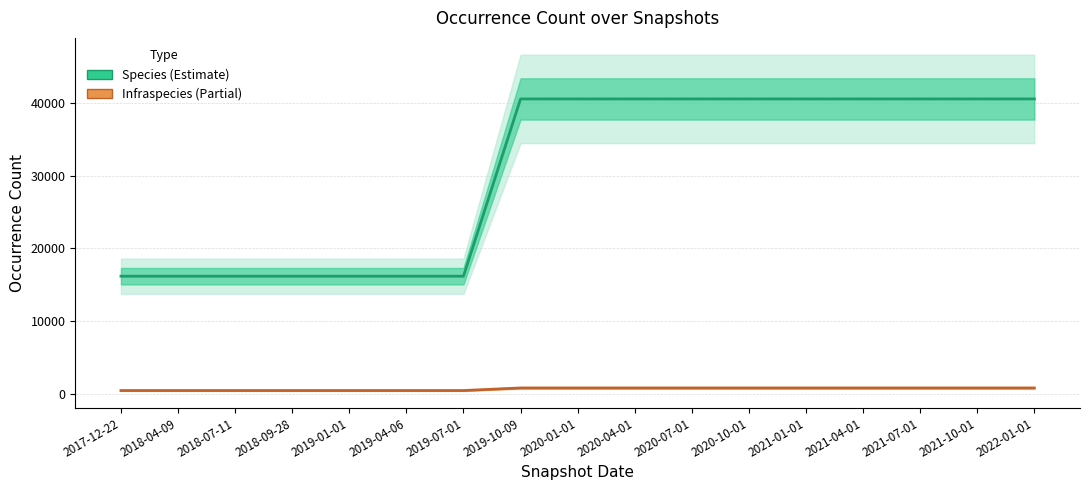

What are all the series names shown in the legend?

Species, Infraspecies